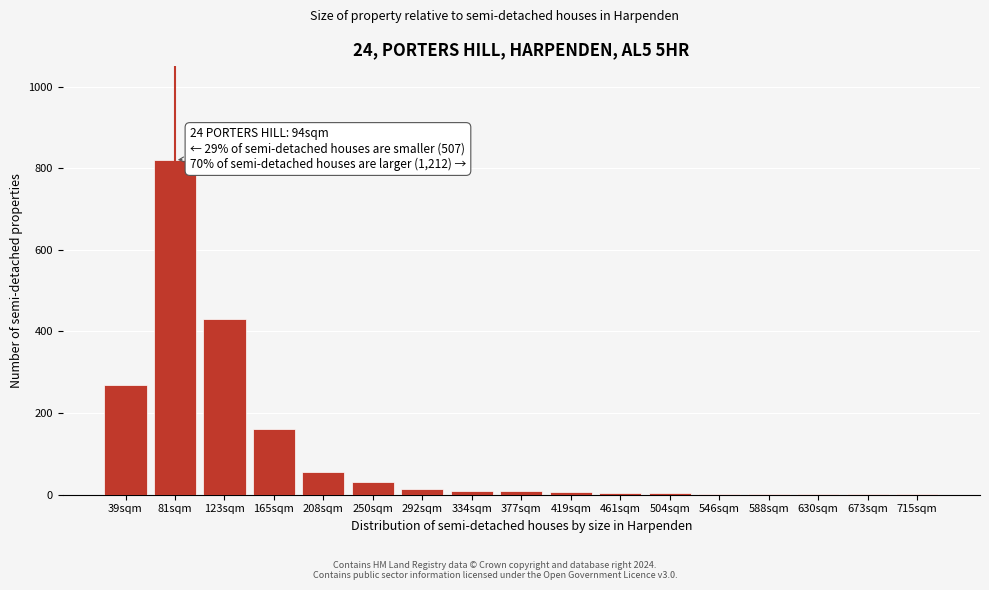

Which category has the highest value across all series?

81sqm